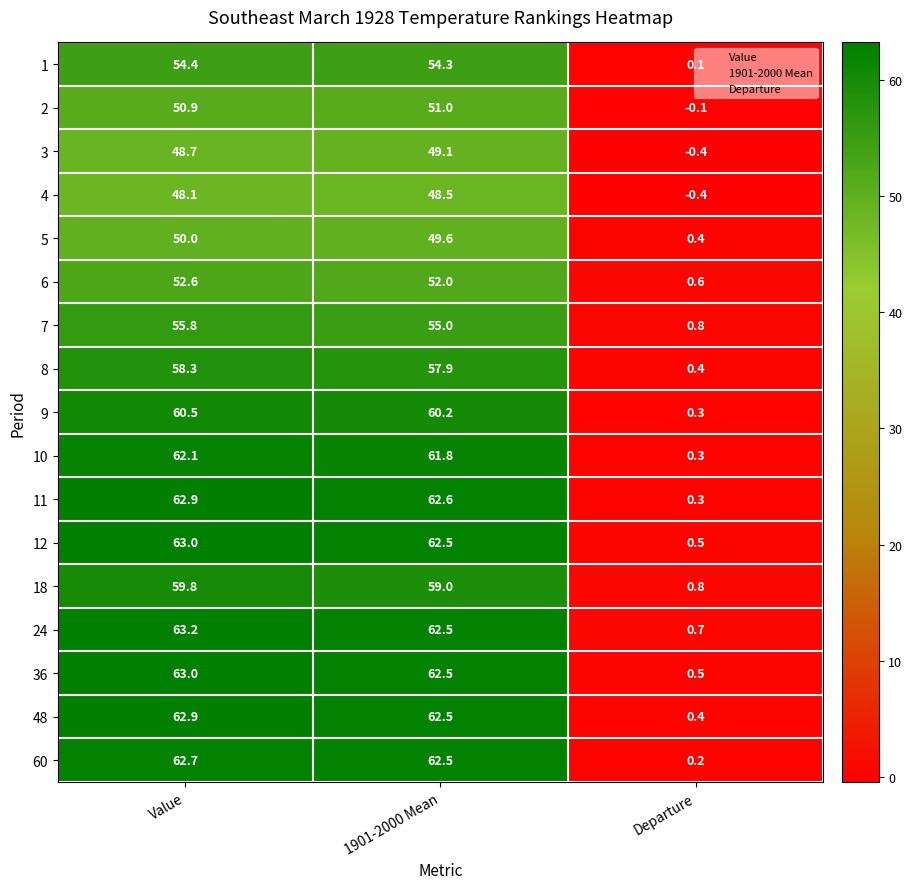

What is the difference between the maximum and minimum values in the 6 series?

52.0